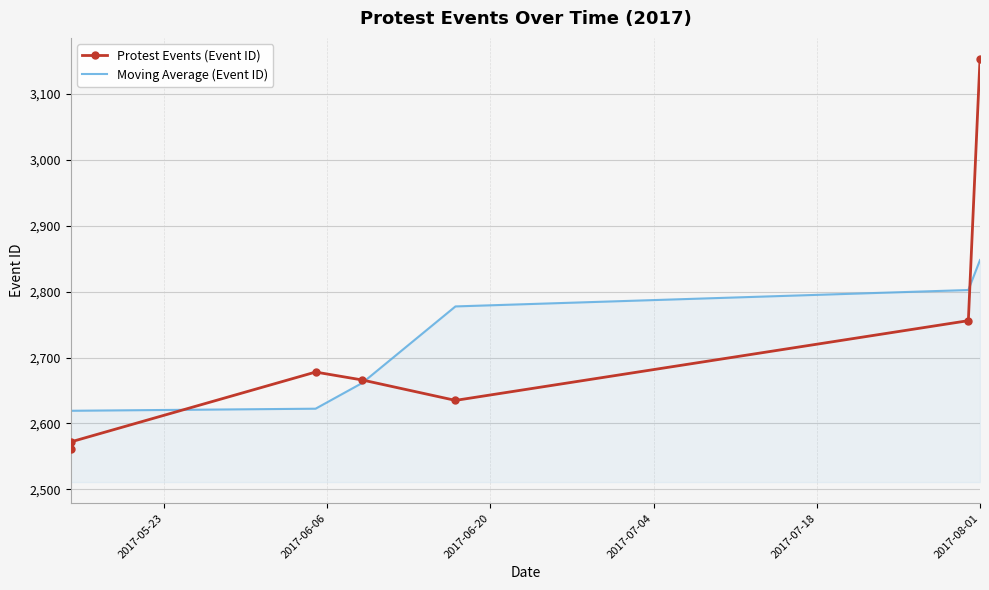

How many data points does each series have?

7